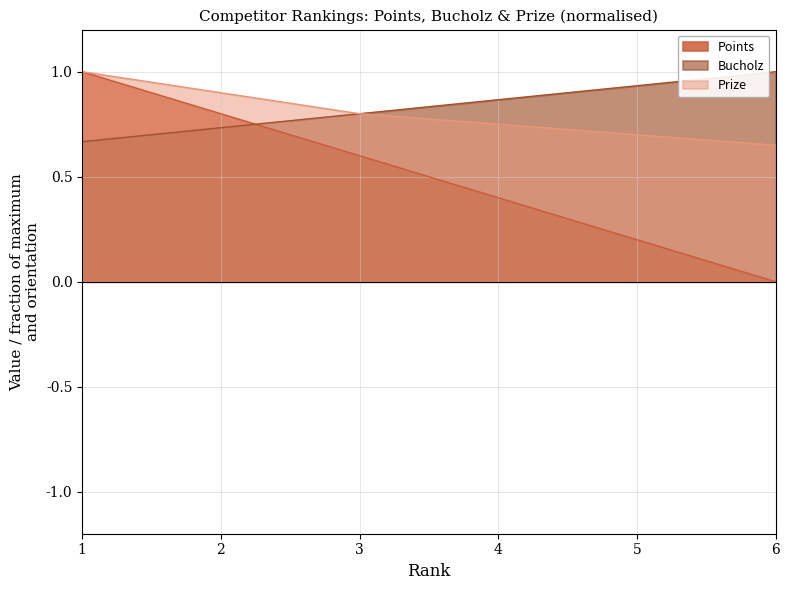

List the labels in order of Points value, smallest first.

6, 5, 4, 3, 2, 1